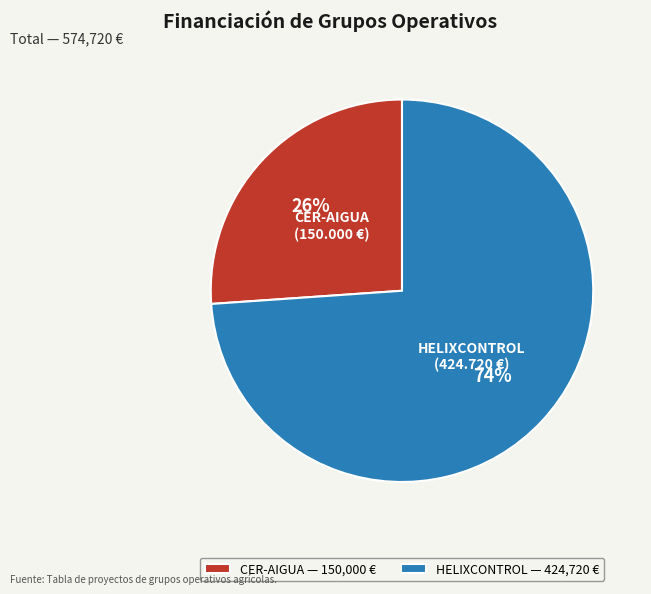

To the nearest percent, what is the combined percentage of CER-AIGUA and HELIXCONTROL?

100%